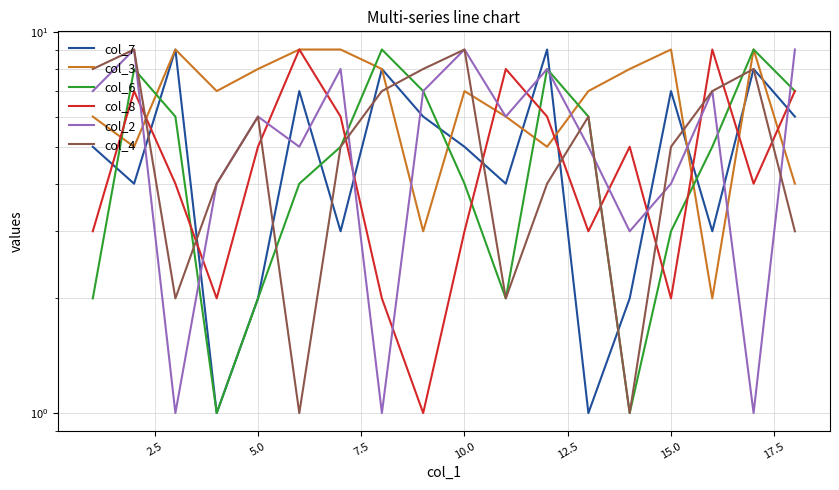

Does the chart have visible grid lines?

Yes